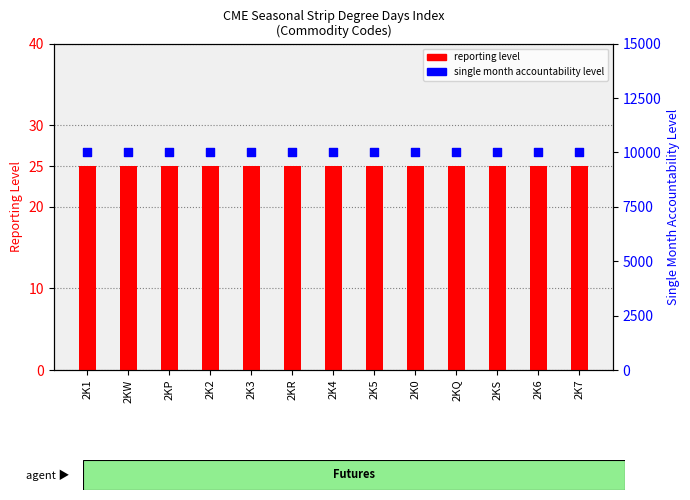

What is the total value across all series at 2KP?

10025